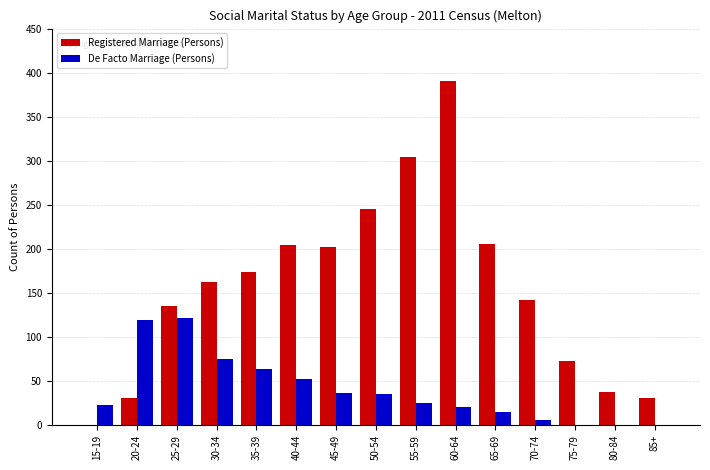

Are the bars horizontal?

No